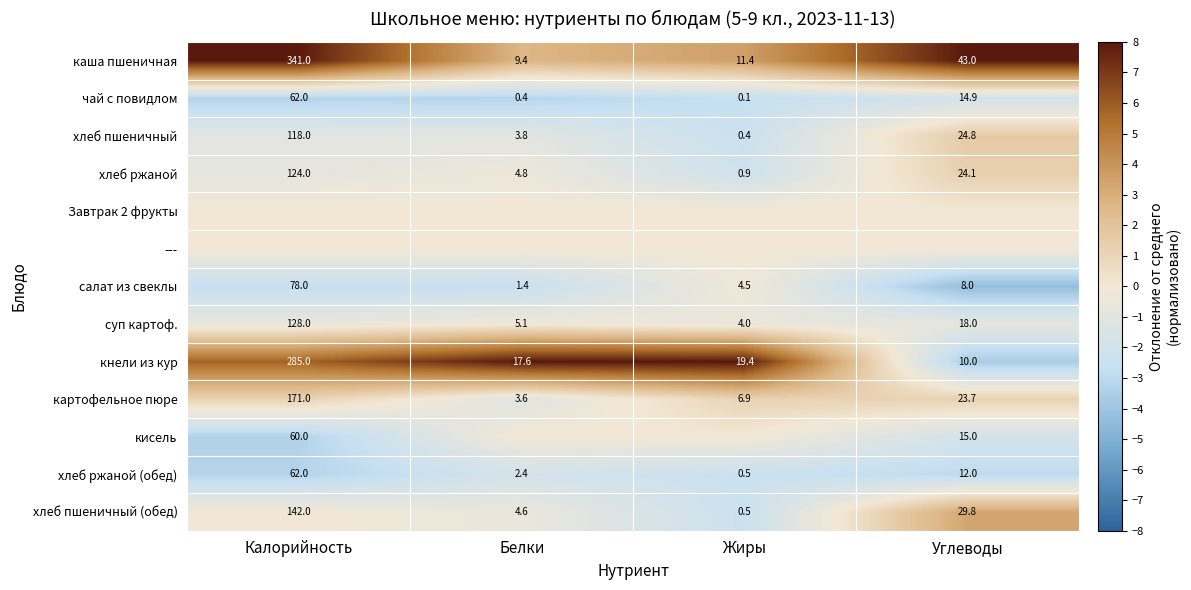

How many values in the чай с повидлом series are below 14?

2